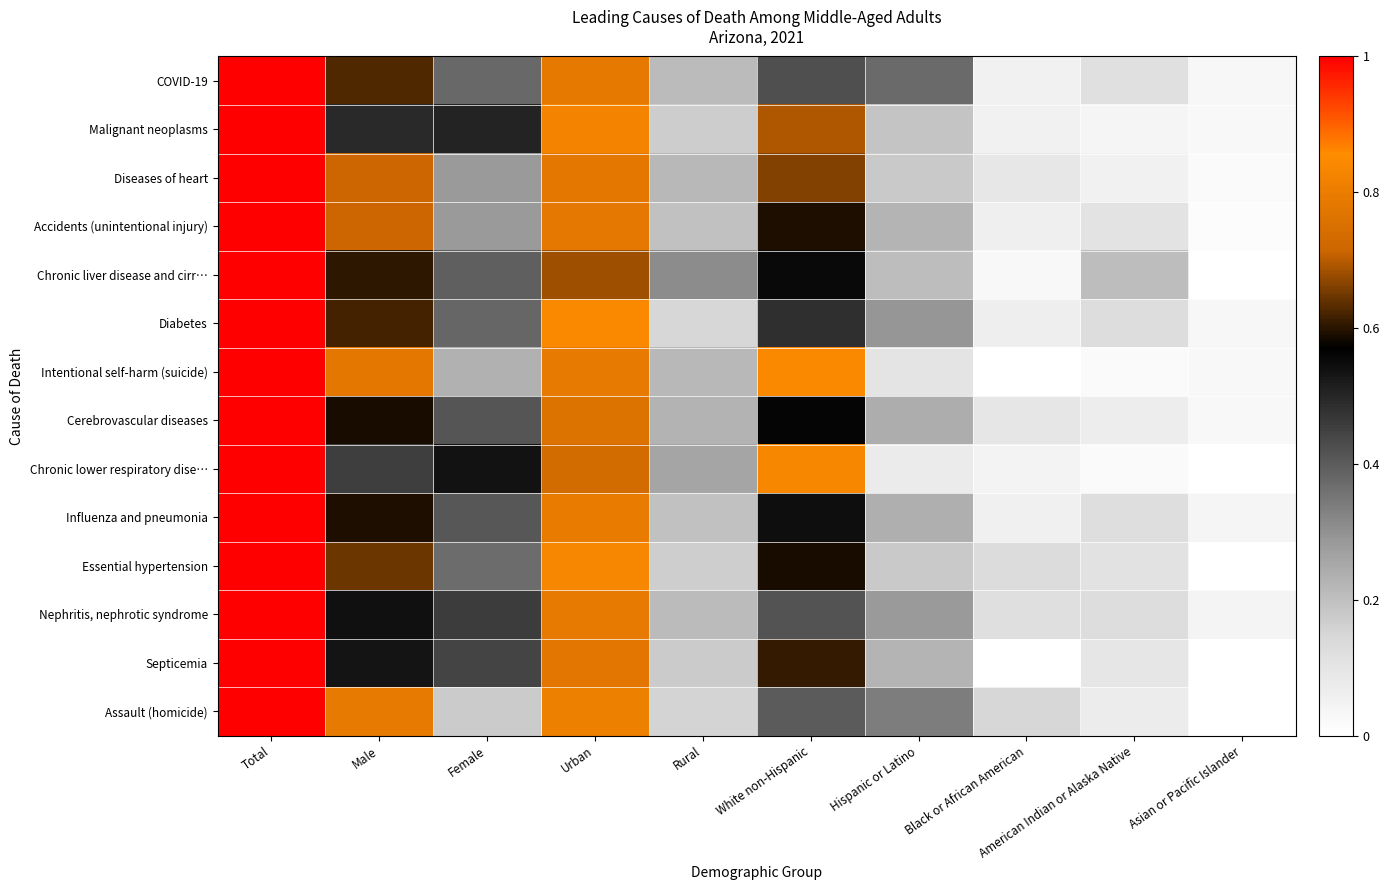

Which category has the lowest value across all series?

Asian or Pacific Islander